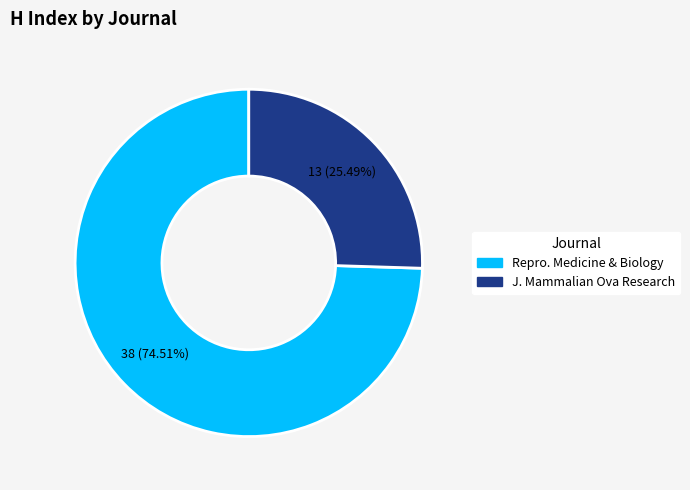

Is there a majority slice in this chart?

Yes